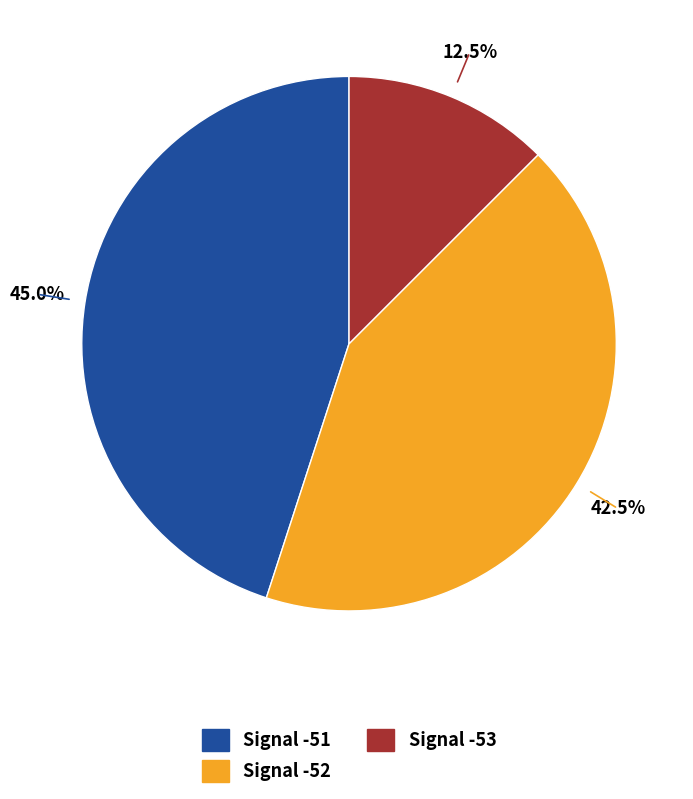

Does any single category account for the majority?

No